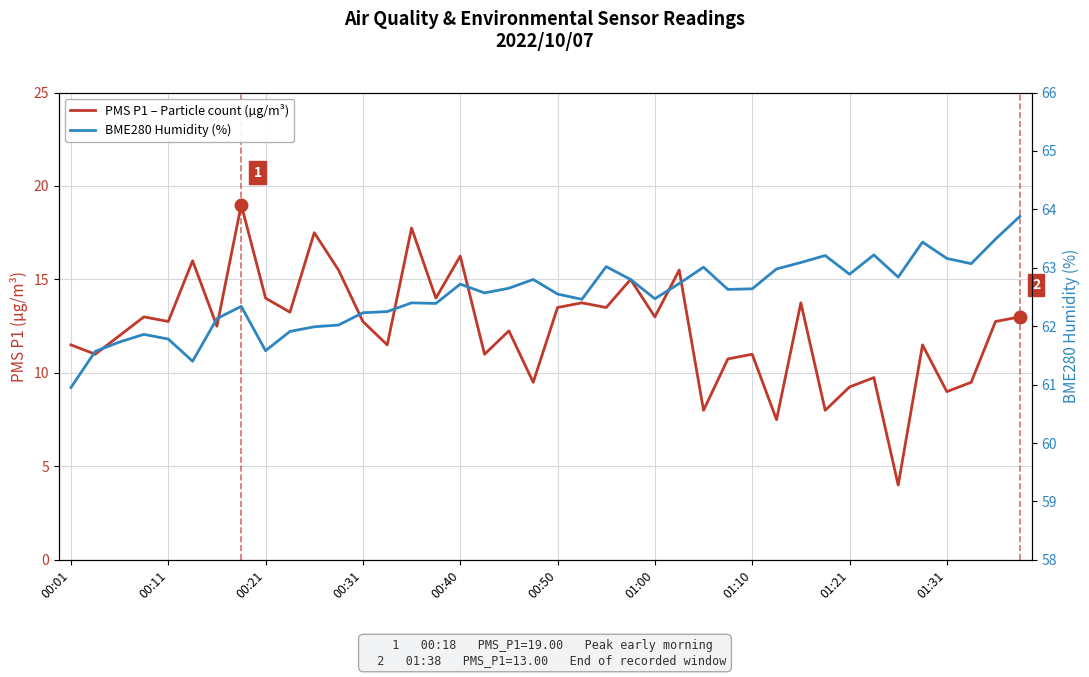

Reading left to right, extract all data points from this chart.

PMS P1 – Particle count (µg/m³): 11.5	11.0	12.0	13.0	12.8	16.0	12.5	19.0	14.0	13.2	17.5	15.5	12.8	11.5	17.8	14.0	16.2	11.0	12.2	9.5	13.5	13.8	13.5	15.0	13.0	15.5	8.0	10.8	11.0	7.5	13.8	8.0	9.2	9.8	4.0	11.5	9.0	9.5	12.8	13.0
BME280 Humidity (%): 61.0	61.6	61.7	61.9	61.8	61.4	62.1	62.3	61.6	61.9	62.0	62.0	62.2	62.2	62.4	62.4	62.7	62.6	62.6	62.8	62.5	62.5	63.0	62.8	62.5	62.7	63.0	62.6	62.6	63.0	63.1	63.2	62.9	63.2	62.8	63.4	63.2	63.1	63.5	63.9